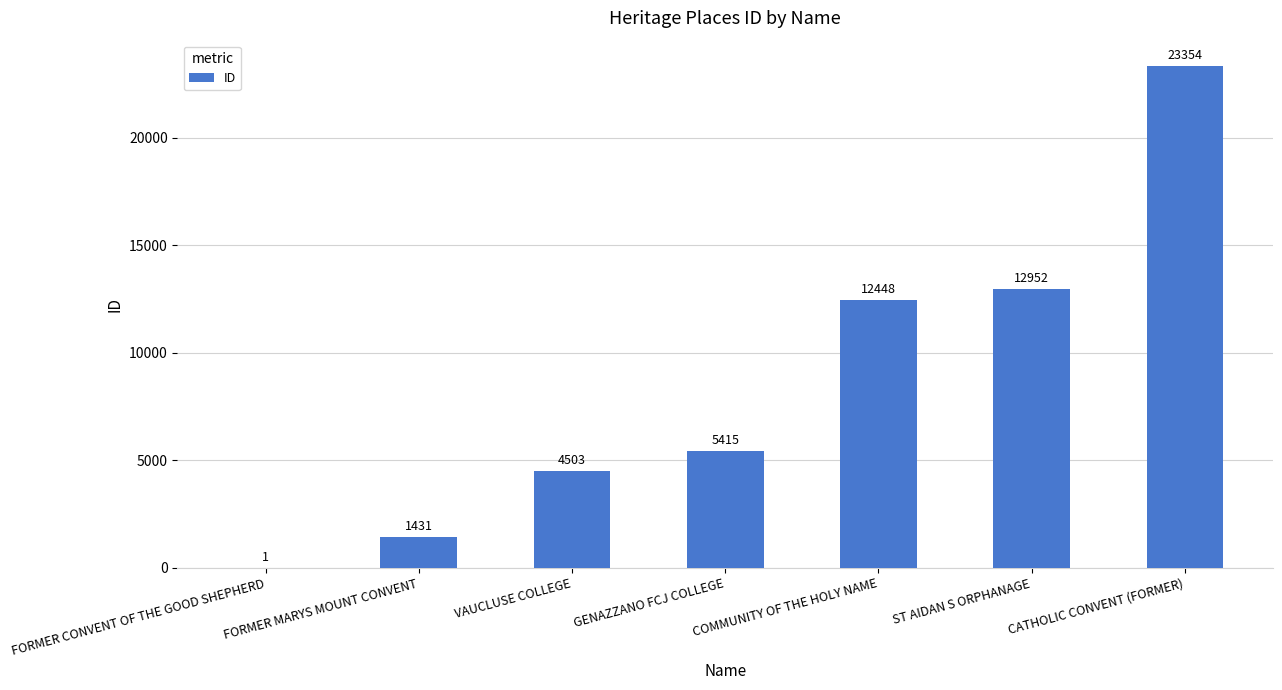

What is the sum of all values?

60104